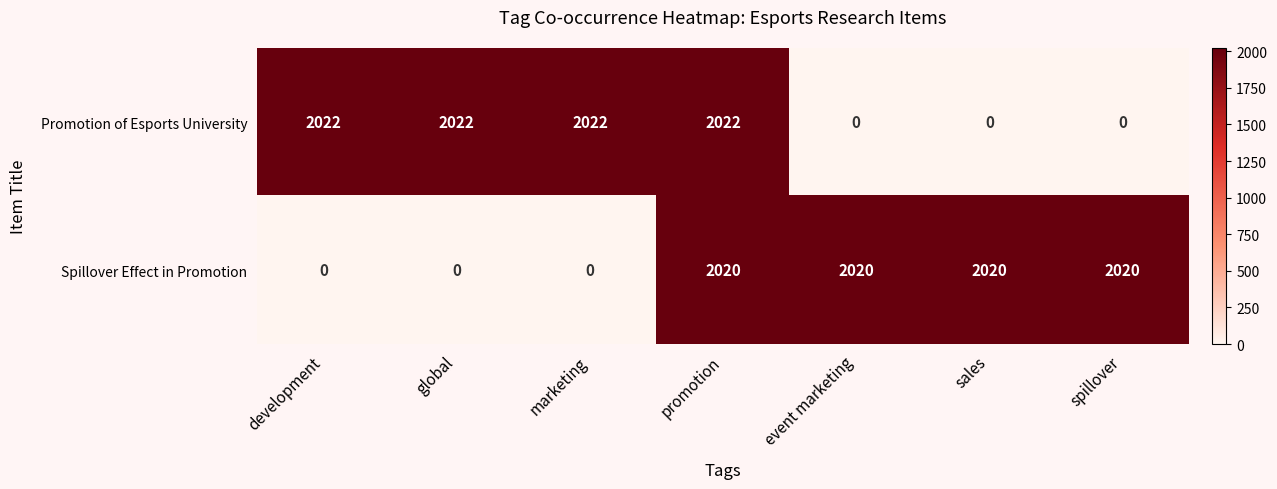

True or false: Promotion of Esports University has a value of -1148 at spillover.

False